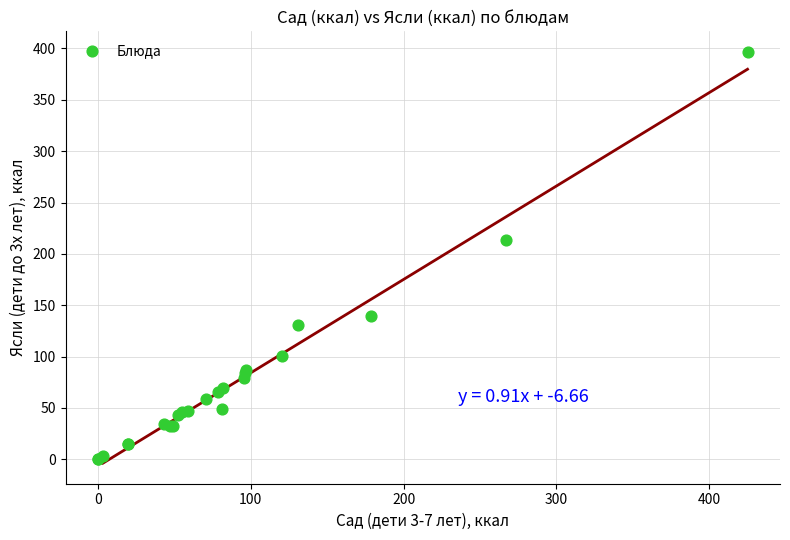

What Y value in the scatter plot is closest to 198?

213.6